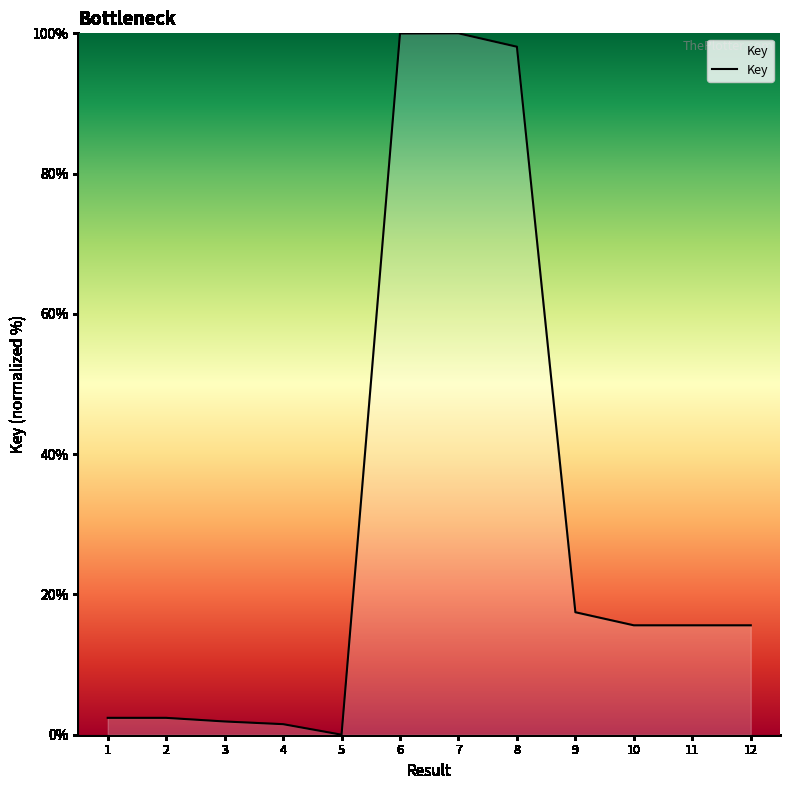

What is the change in value from 9 to 11?

-1.9